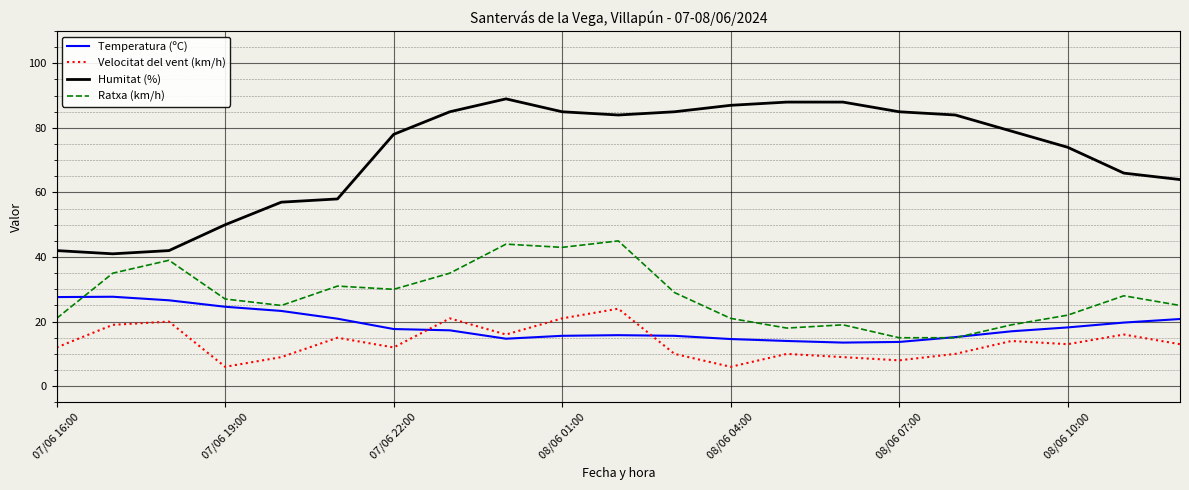

True or false: Humitat (%) and Ratxa (km/h) cross at least once.

False